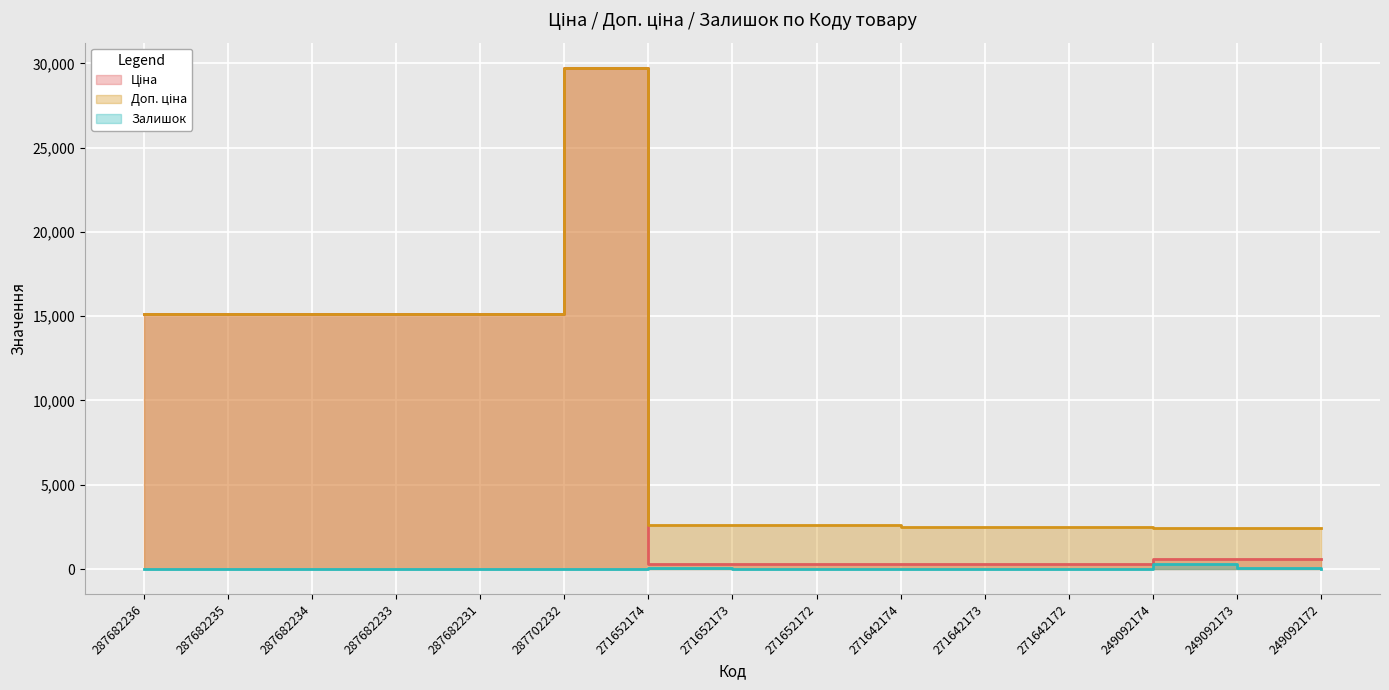

Reading left to right, what are all the values shown in this chart?

Ціна: 287682236=15120.0	287682235=15120.0	287682234=15120.0	287682233=15120.0	287682231=15120.0	287702232=29747.2	271652174=324.8	271652173=324.8	271652172=324.8	271642174=310.3	271642173=310.3	271642172=310.3	249092174=603.7	249092173=603.7	249092172=603.7
Доп. ціна: 287682236=15120.0	287682235=15120.0	287682234=15120.0	287682233=15120.0	287682231=15120.0	287702232=29747.2	271652174=2598.3	271652173=2598.3	271652172=2598.3	271642174=2482.4	271642173=2482.4	271642172=2482.4	249092174=2414.8	249092173=2414.8	249092172=2414.8
Залишок: 287682236=0.0	287682235=0.0	287682234=0.0	287682233=0.0	287682231=0.0	287702232=0.0	271652174=35.0	271652173=15.0	271652172=4.0	271642174=11.0	271642173=10.0	271642172=4.0	249092174=316.0	249092173=38.0	249092172=0.0